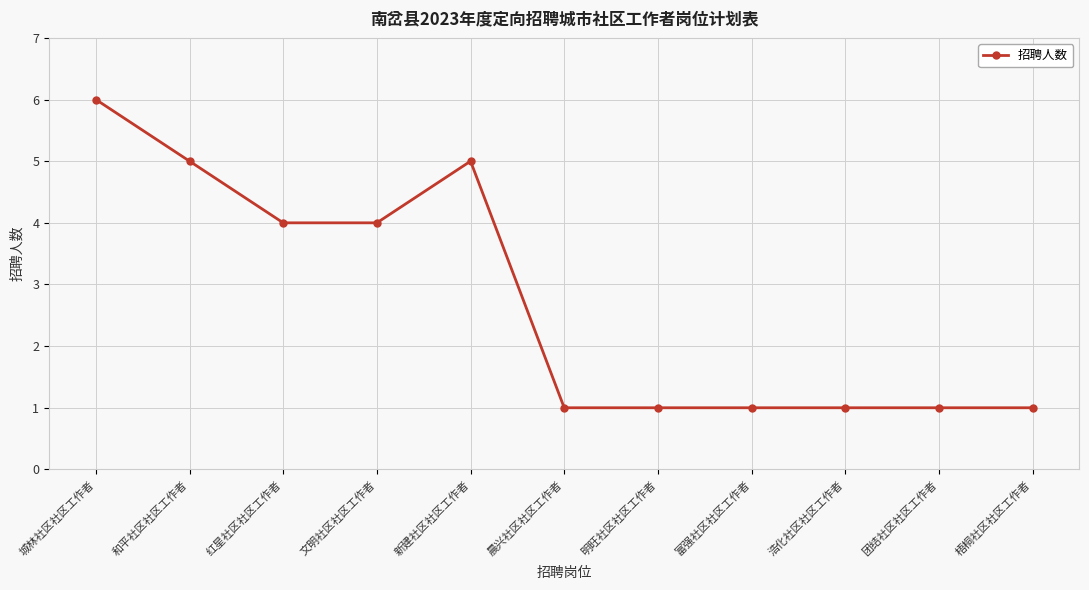

How many distinct data groups are displayed?

1